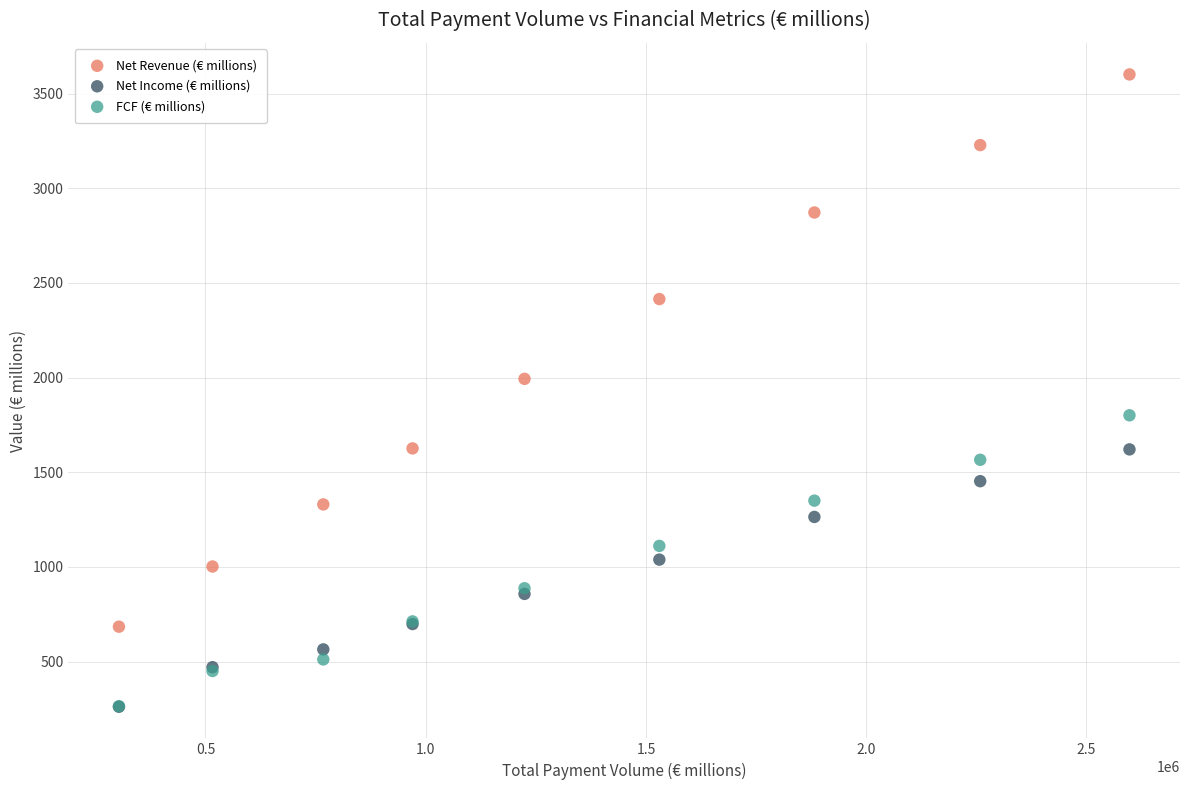

Across all series, what Y value is closest to 1931?

1993.4